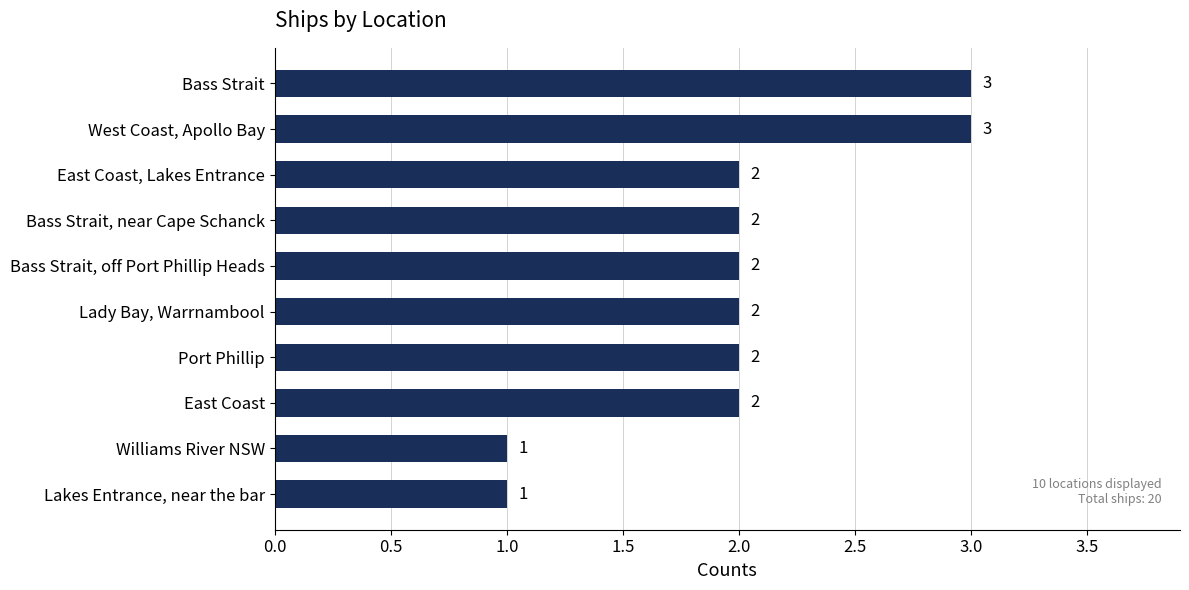

The value at Port Phillip is 2. True or false?

True